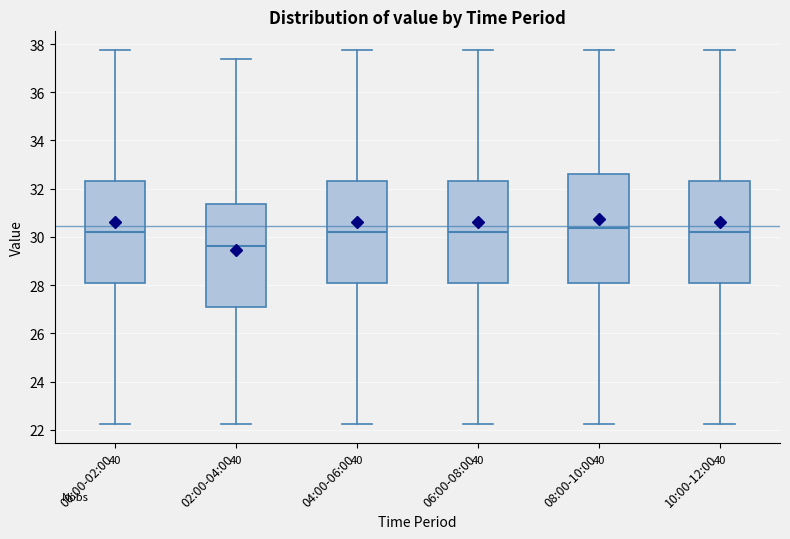

Which box is the tallest, from its lower edge to its upper edge?

08:00-10:00